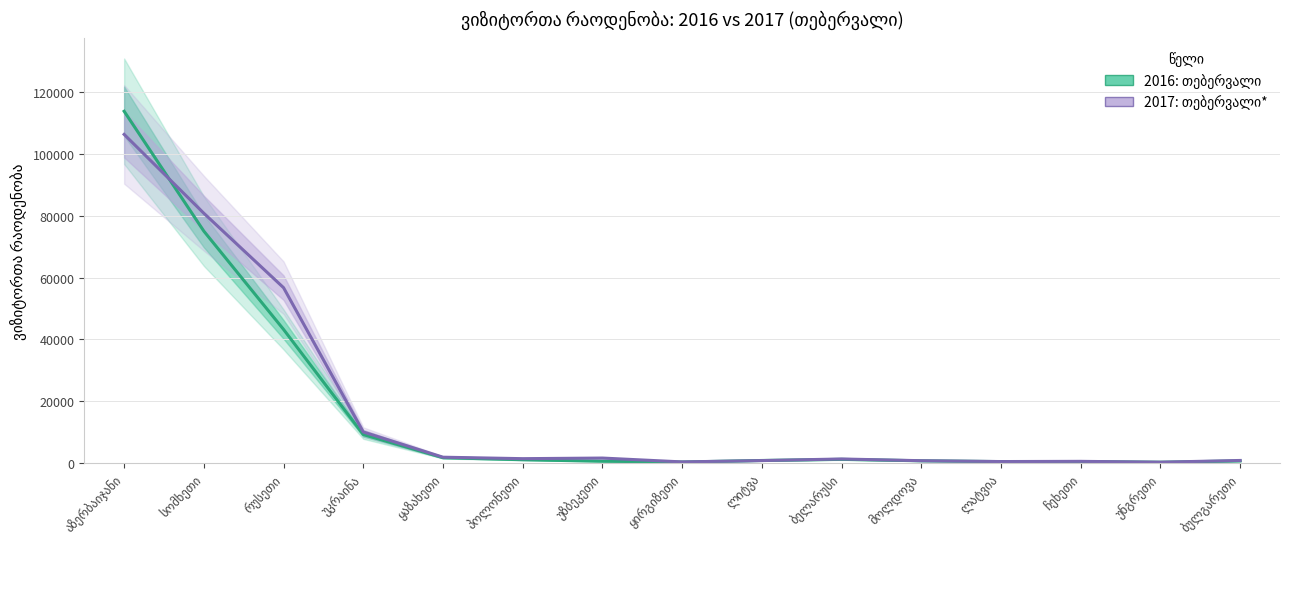

What is the difference between the maximum and second lowest values in the 2016: თებერვალი series?

113584